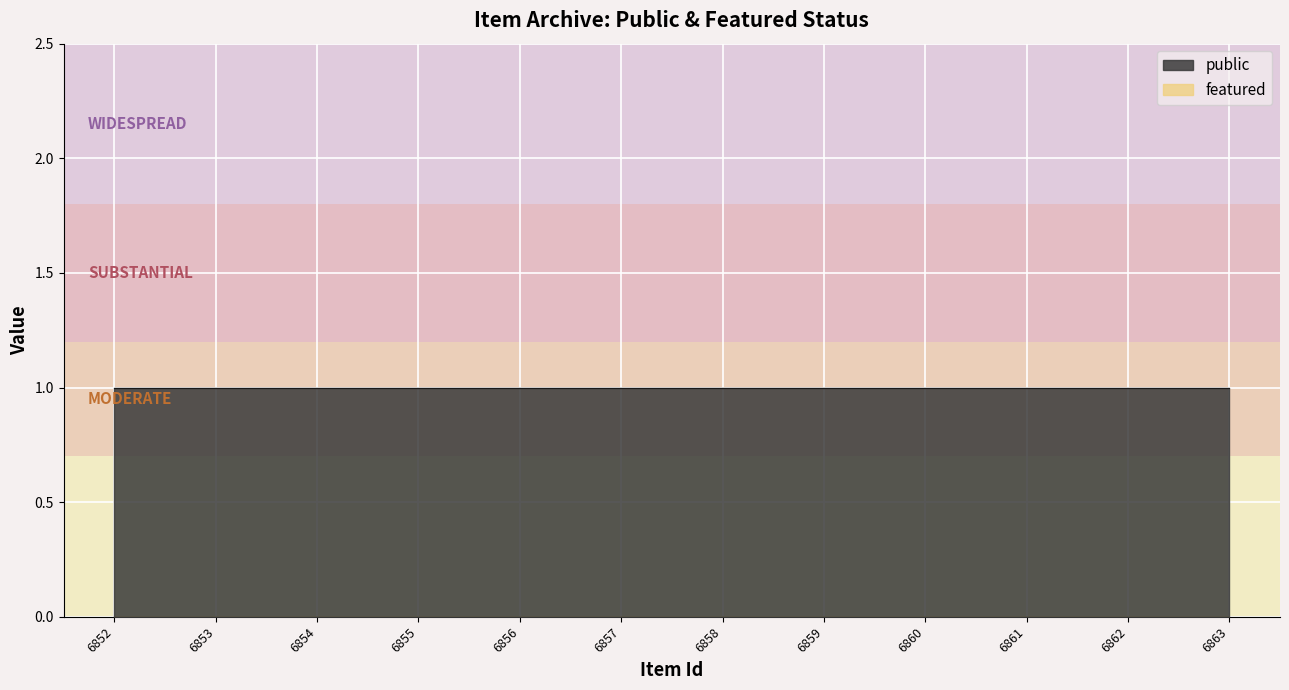

Count the number of categories in the chart.

12